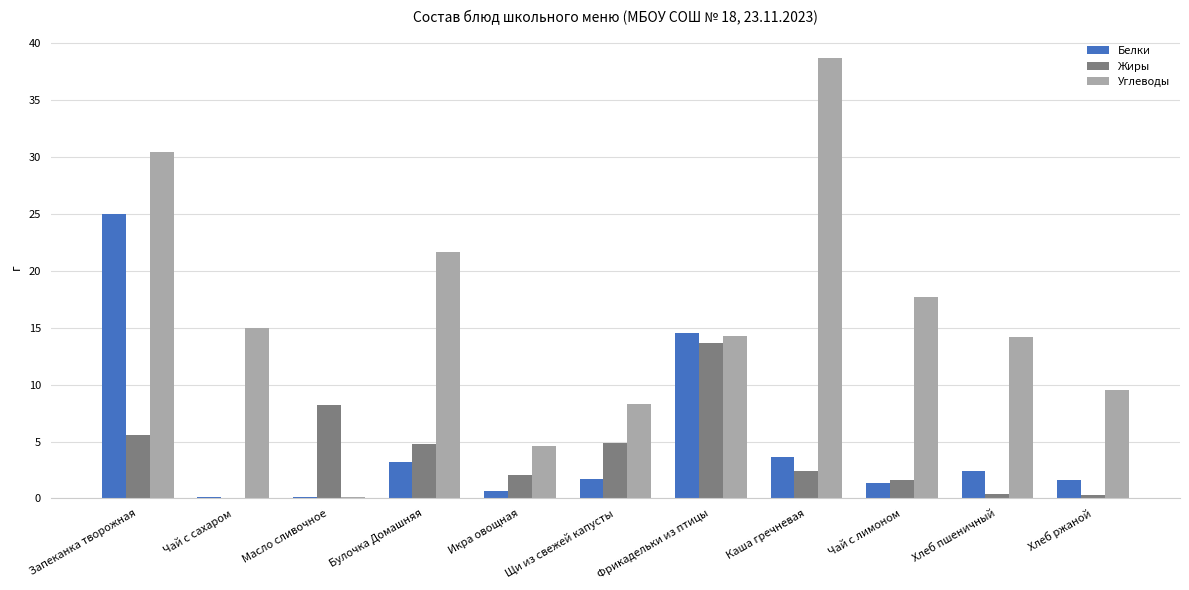

What is the greatest value displayed?

38.7